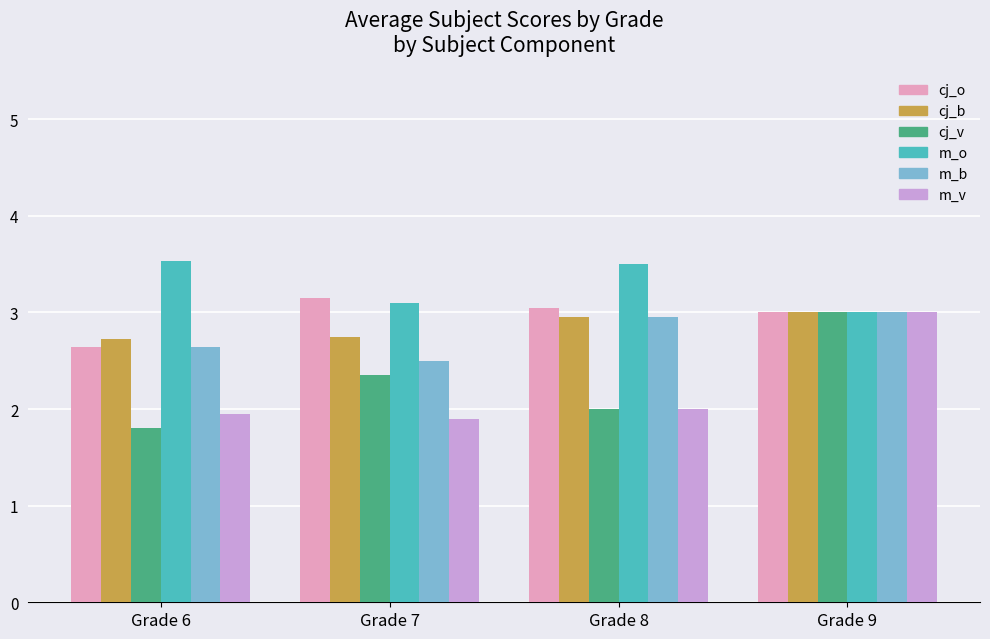

Which series has the largest total across all categories?

m_o